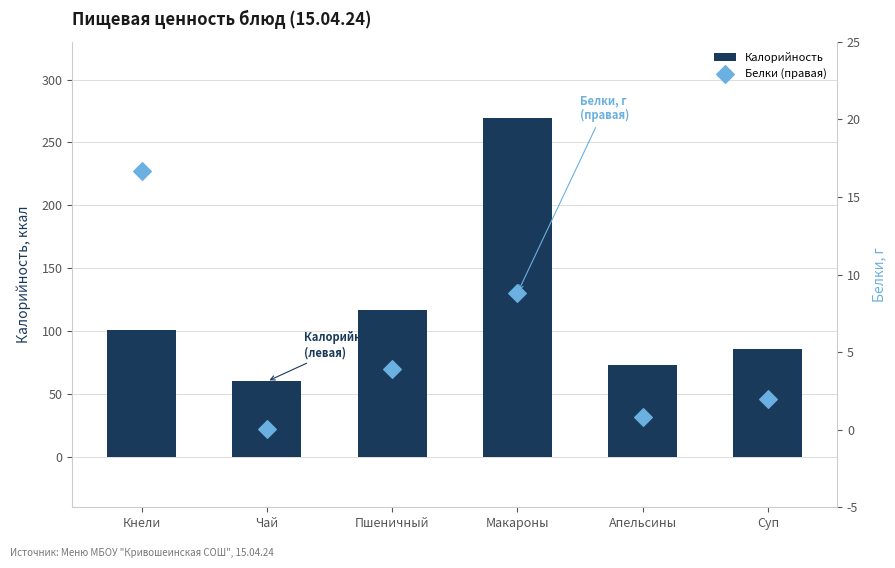

What is the total value across all series at Суп?

87.8